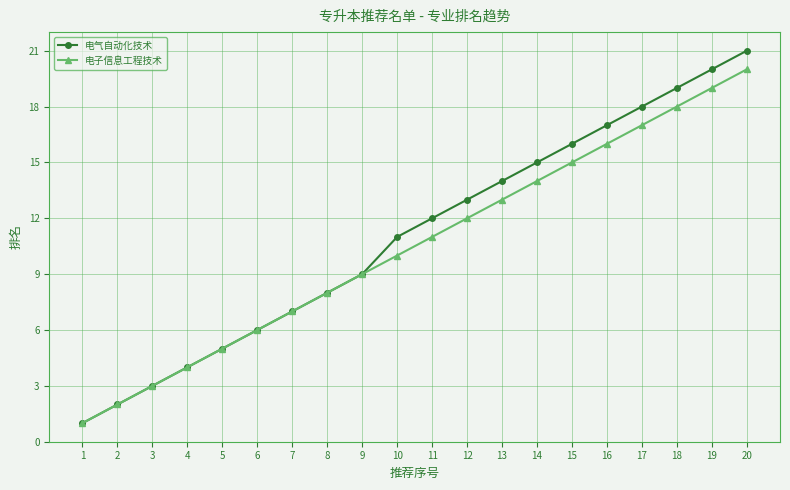

How many data points in 电气自动化技术 are less than 12?

10